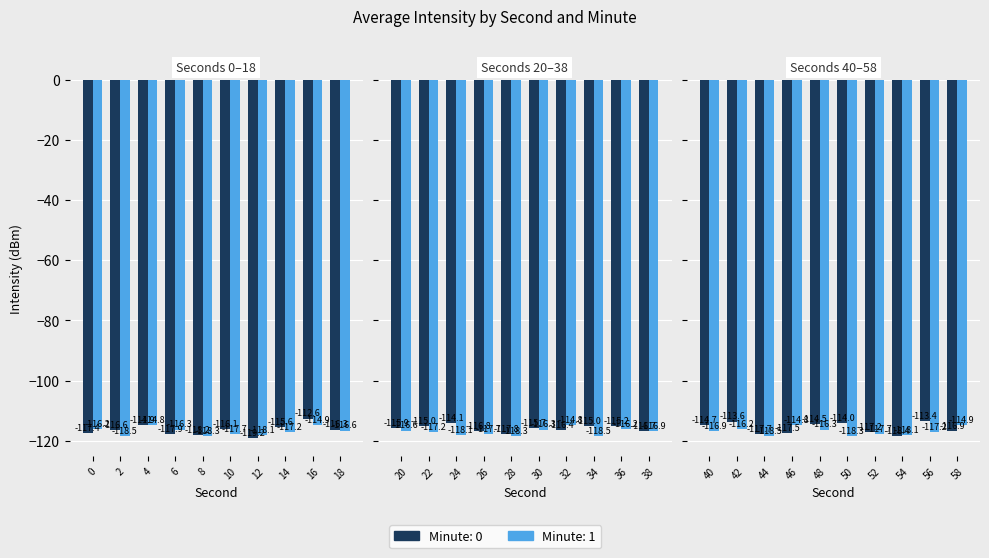

The Mean Intensity (minute 0) series shows -205.5 at 6. True or false?

False